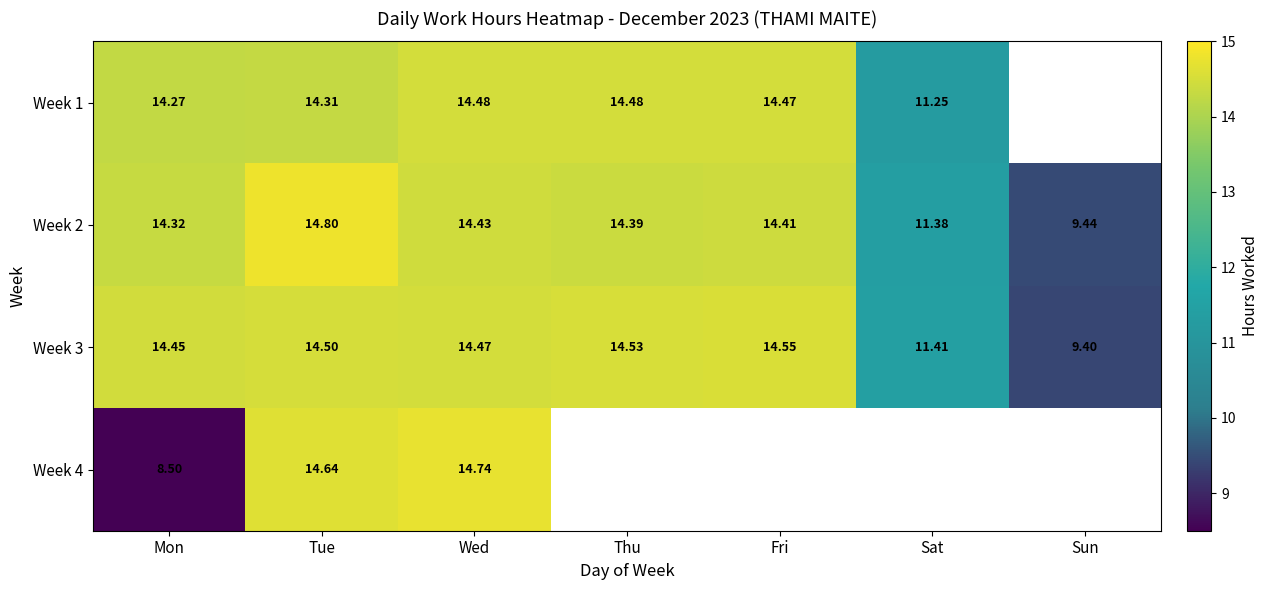

At which category does the chart reach its minimum across all series?

Mon